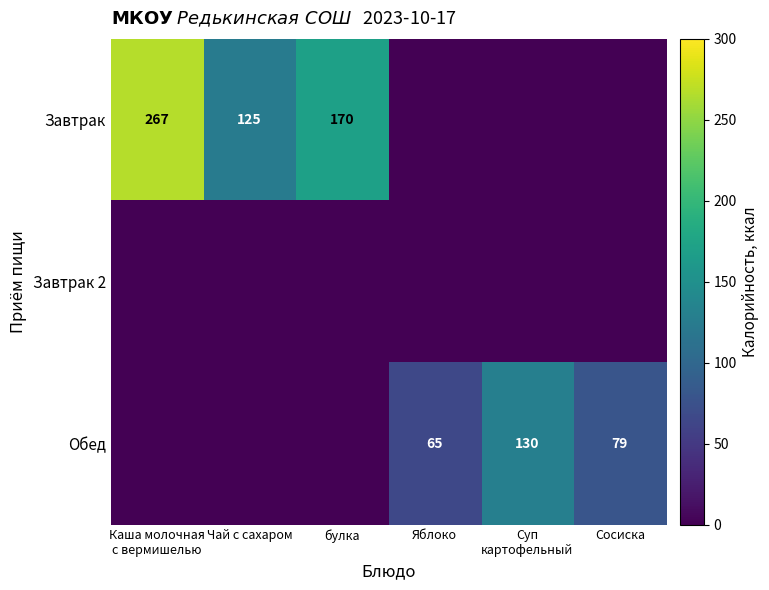

What is the difference between the Обед values at Яблоко and Сосиска?

14